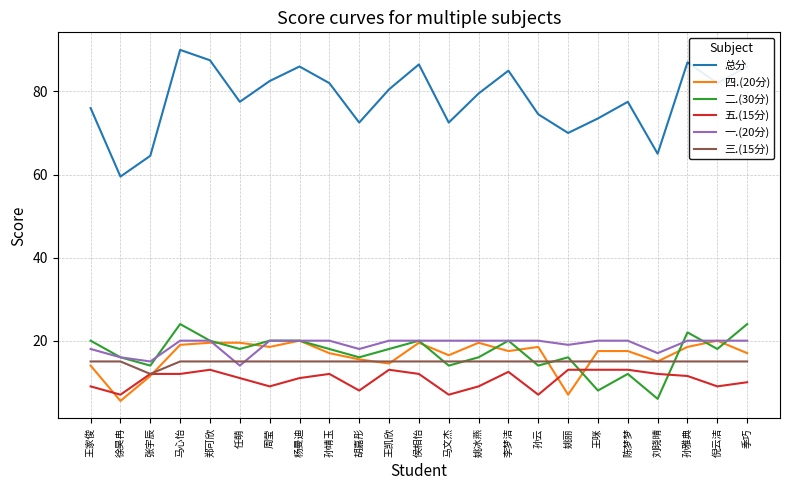

Is this an area chart (filled region under the line)?

No